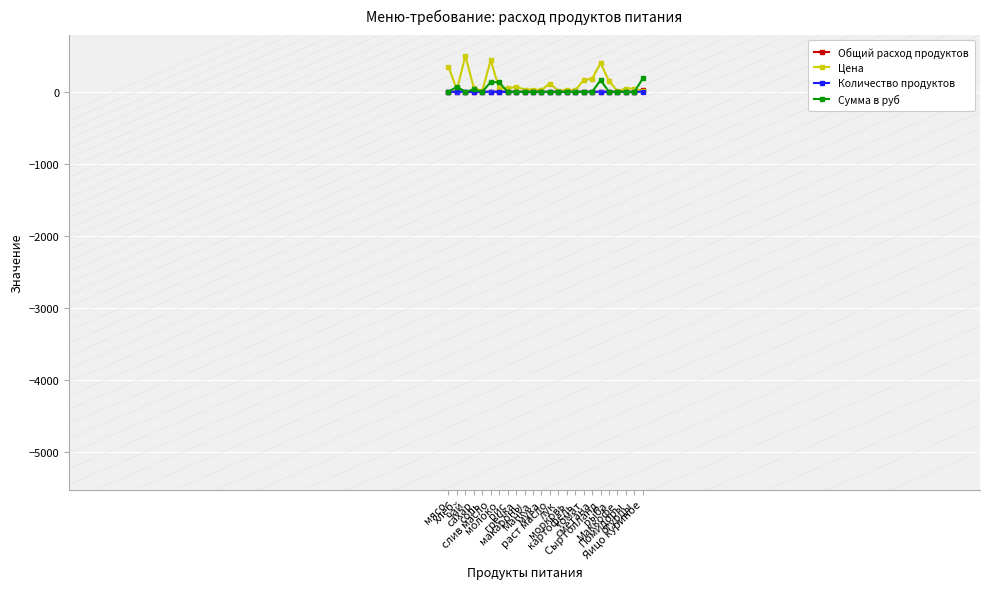

Which series has the largest range (max minus min)?

Цена